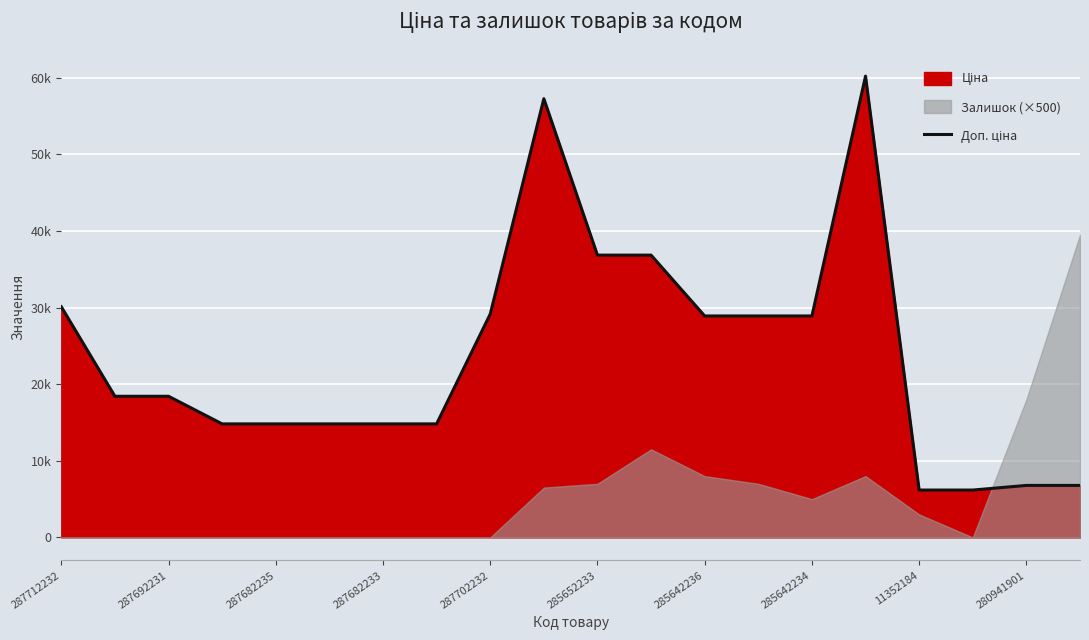

How many lines are shown in the chart?

1